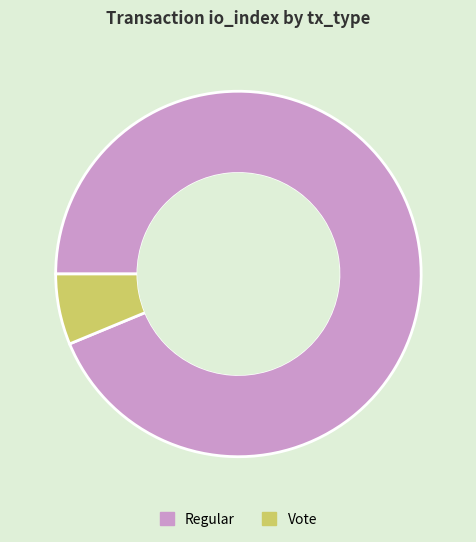

Rank the categories by value from lowest to highest.

Vote, Regular